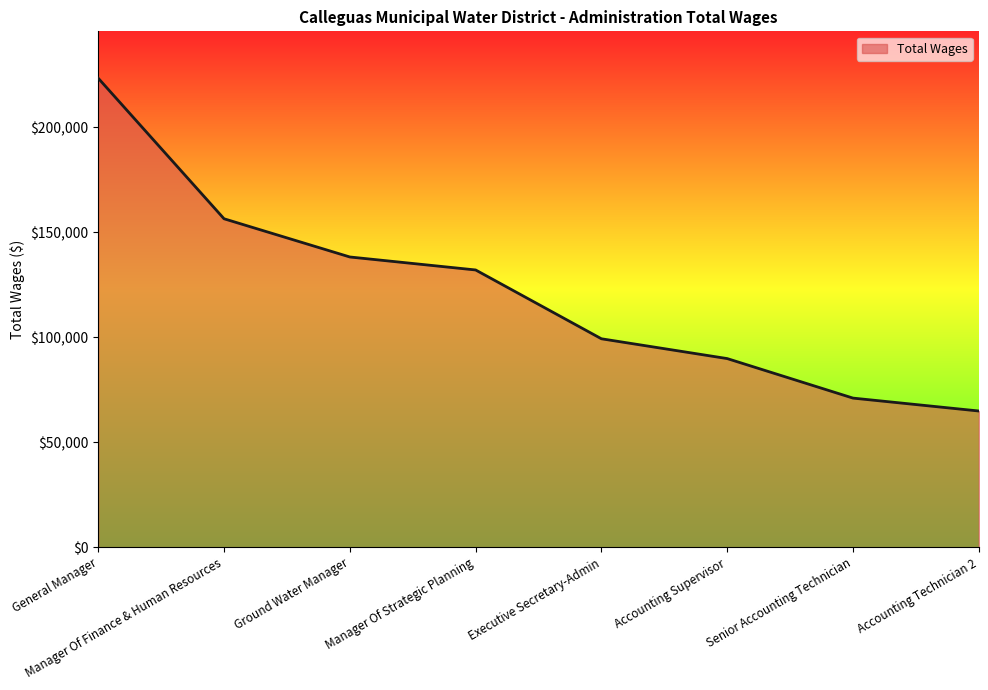

Rank the categories by value from highest to lowest.

General Manager, Manager Of Finance & Human Resources, Ground Water Manager, Manager Of Strategic Planning, Executive Secretary-Admin, Accounting Supervisor, Senior Accounting Technician, Accounting Technician 2